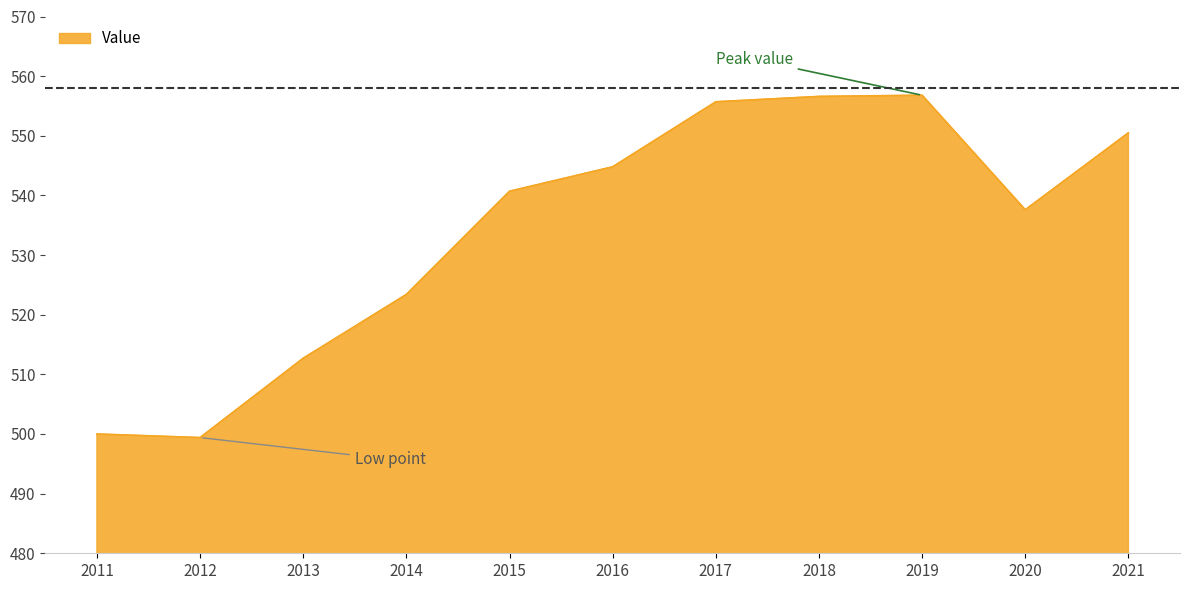

How many lines are shown in the chart?

1